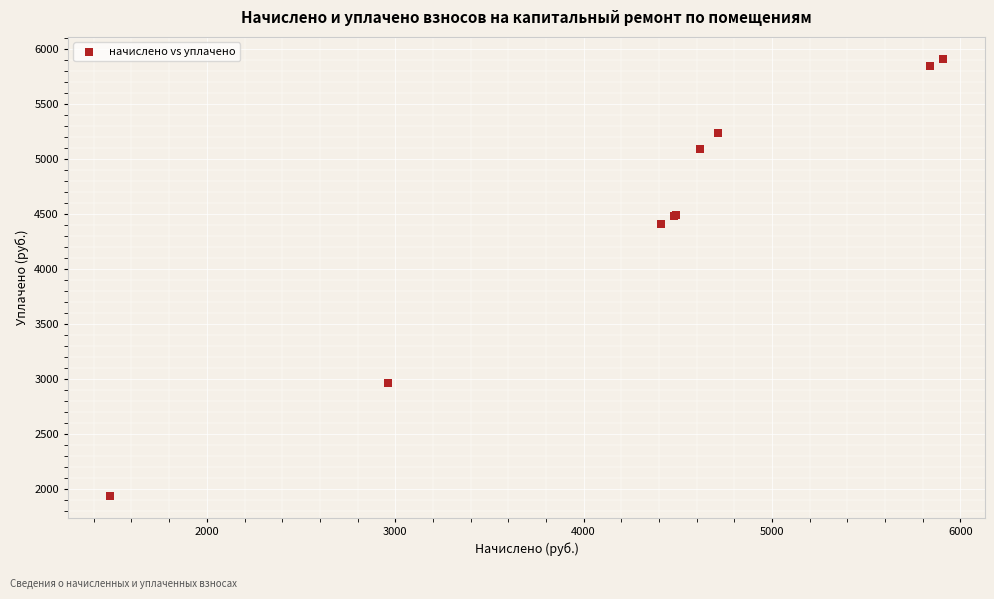

What Y value in the scatter plot is closest to 3924?

4412.2